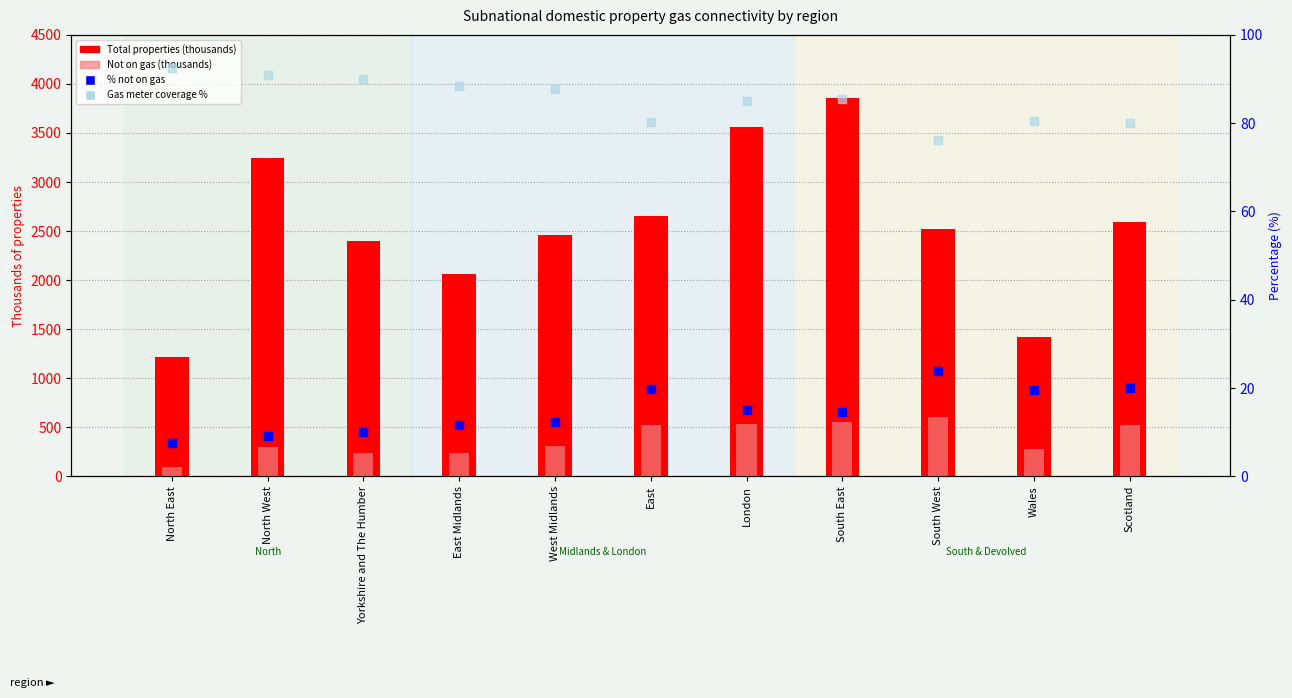

At which category is the sum across all series the highest?

South East